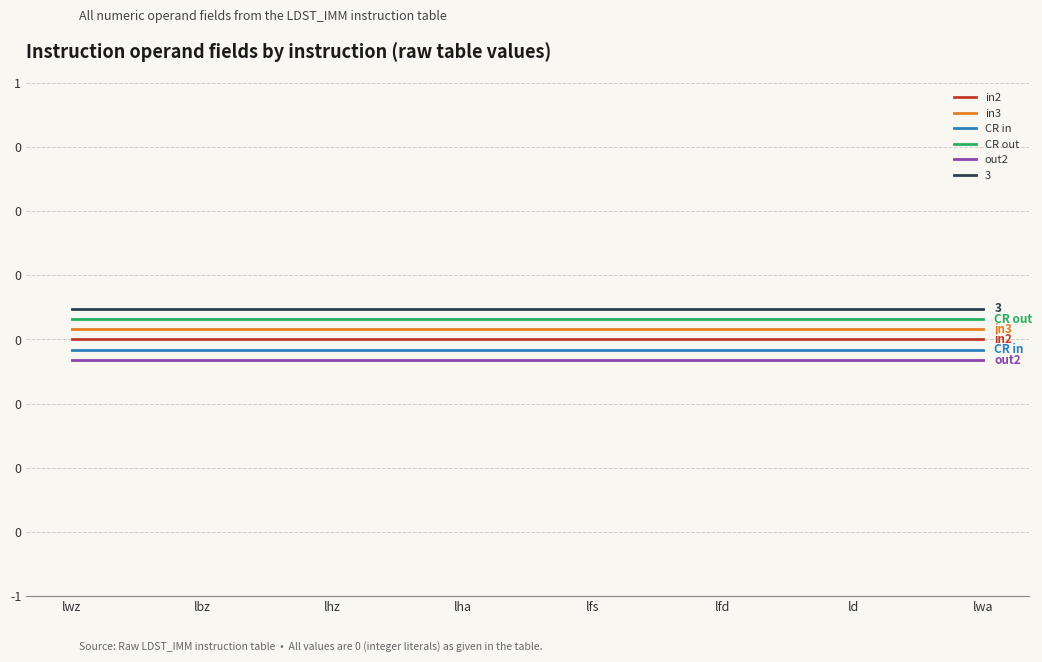

True or false: out2 and CR out cross at least once.

False